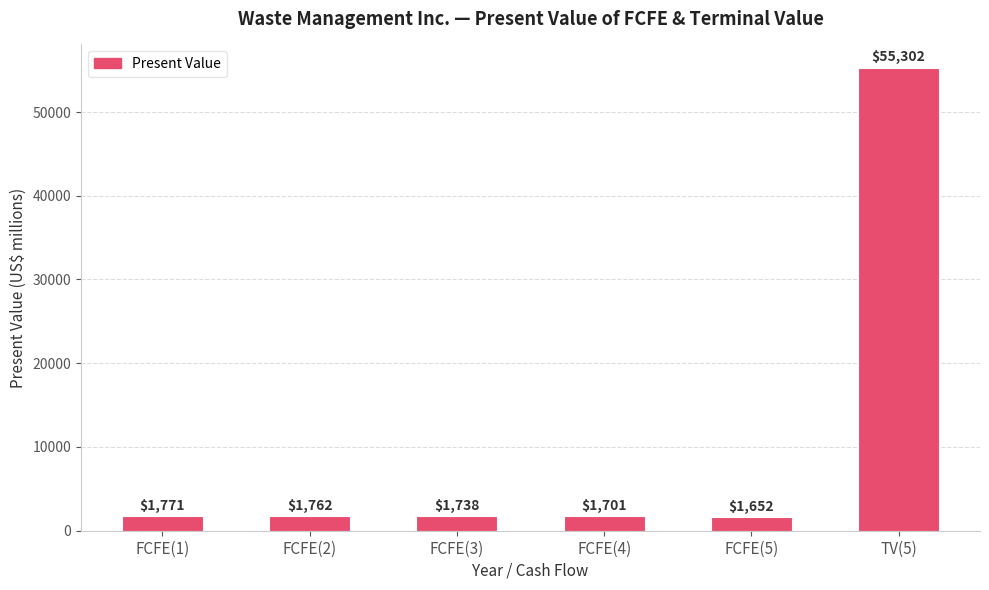

What position from the right is FCFE(4)?

3